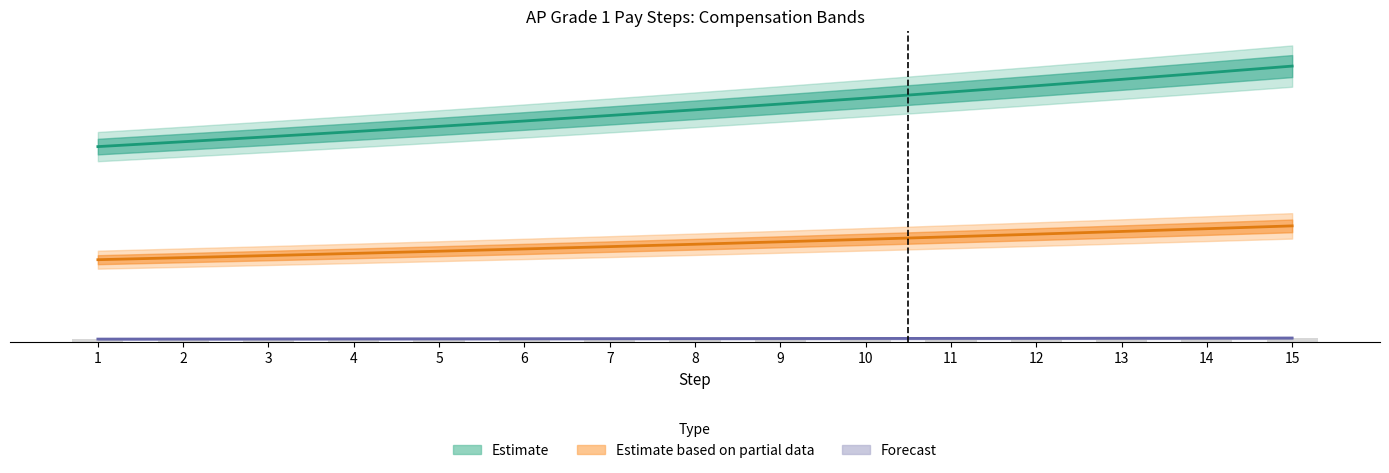

Which has a higher value, 10 or 4?

10